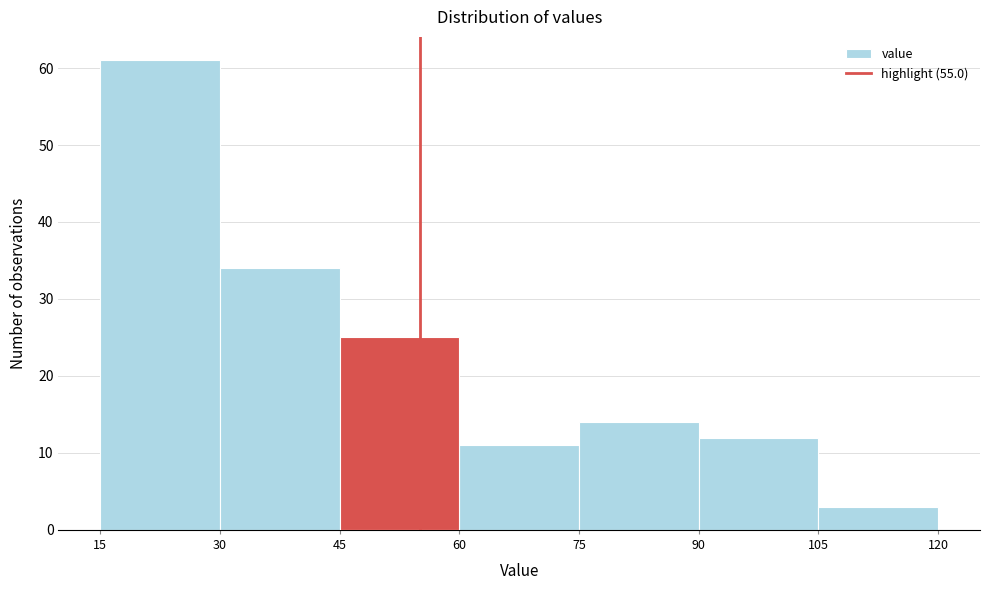

Reading left to right, transcribe this chart: for each bar, give the range it covers on the x-axis and its height. The values are not printed on the chart, so give them approximately, as read against the axis.

15 to 30: 61
30 to 45: 34
45 to 60: 25
60 to 75: 11
75 to 90: 14
90 to 105: 12
105 to 120: 3